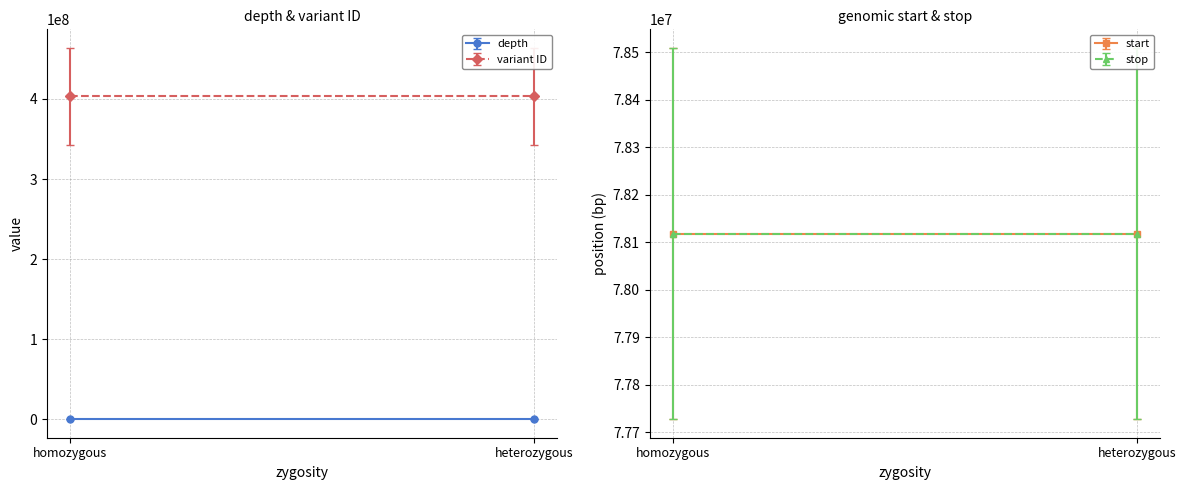

Reading left to right, extract all data points from this chart.

depth: homozygous=11	heterozygous=11
start: homozygous=78118303	heterozygous=78118303
stop: homozygous=78118304	heterozygous=78118304
variant ID: homozygous=403311010	heterozygous=403311011